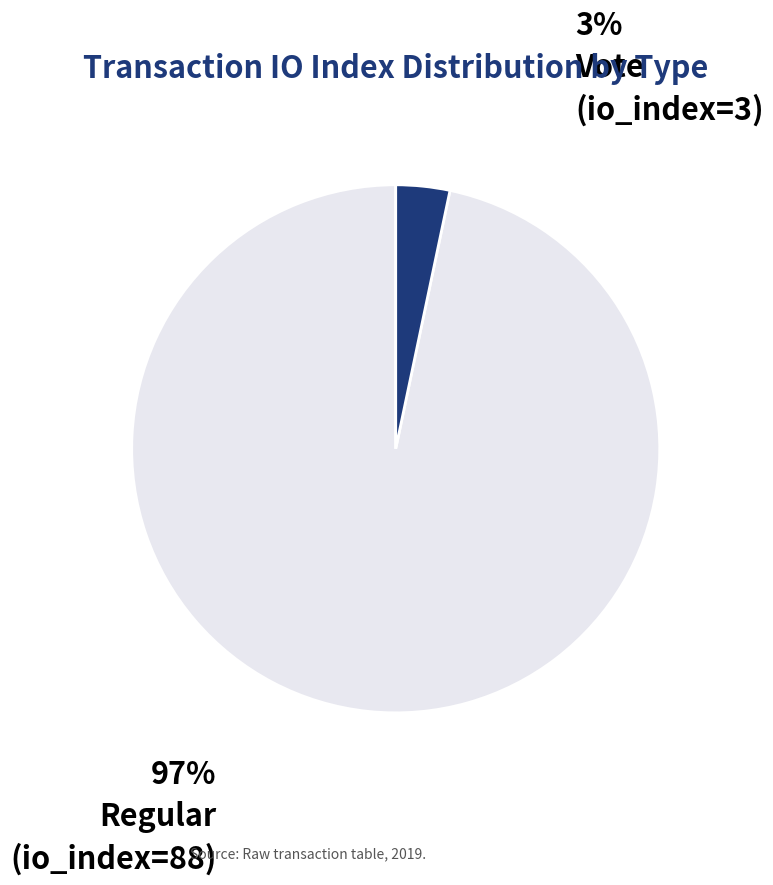

How many slices are in this pie chart?

2